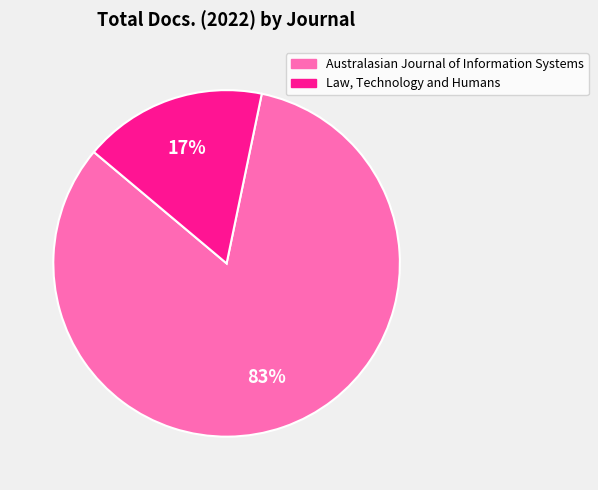

To the nearest percent, what is the difference between the Law, Technology and Humans and Australasian Journal of Information Systems slice percentages?

66%